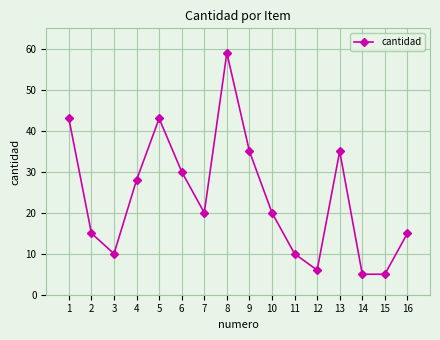

What is the value of the 4th point from the left?

28